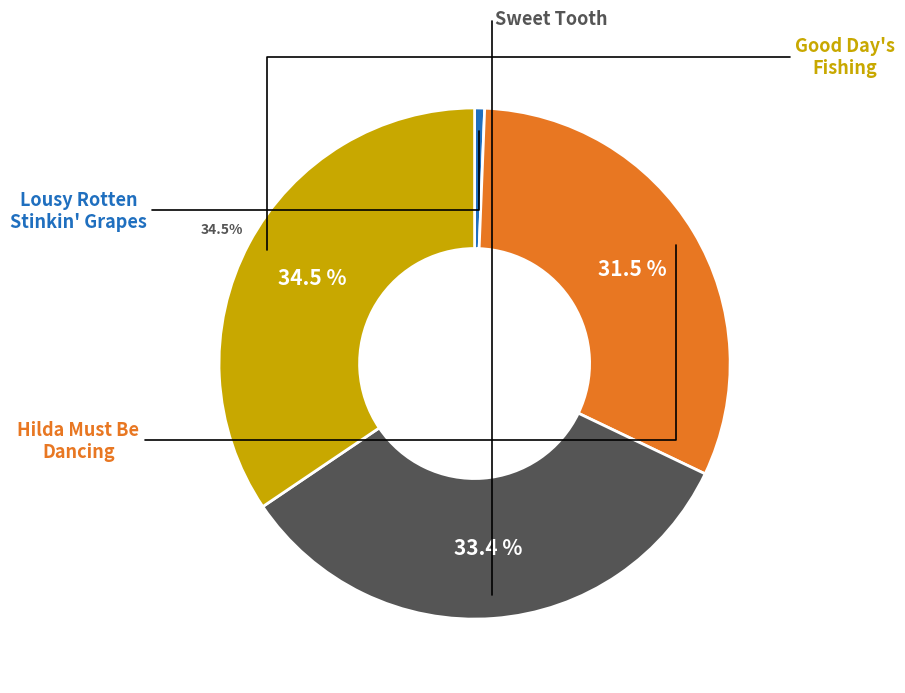

Does any single category account for the majority?

No